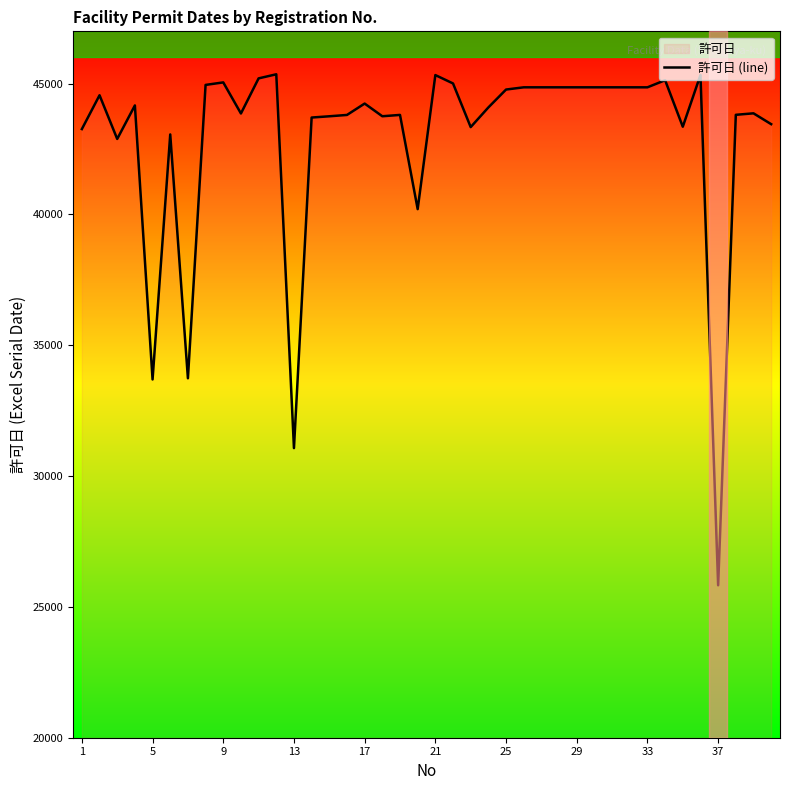

What value does the data have at 5?

33694